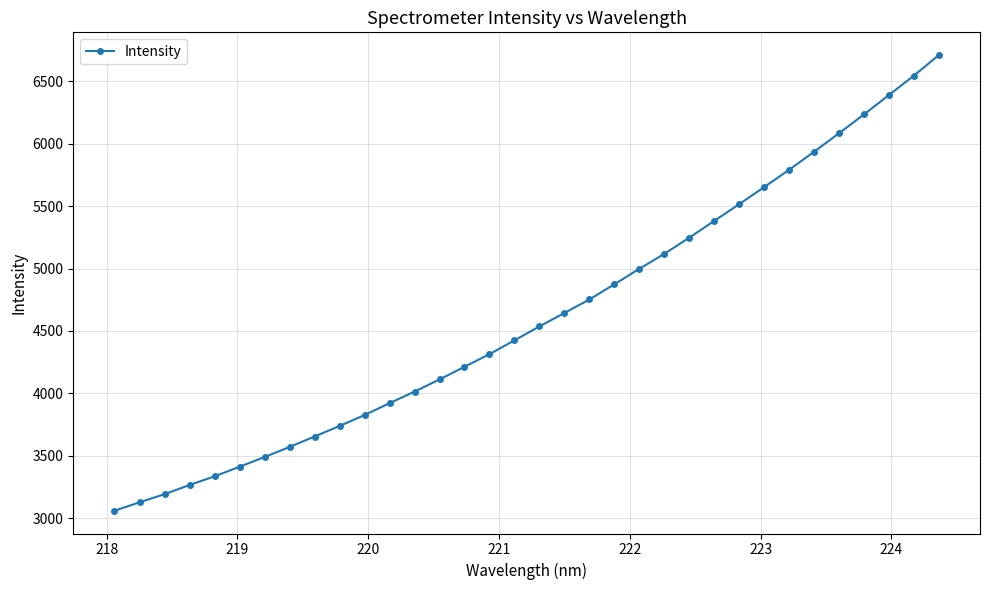

How many lines are shown in the chart?

1